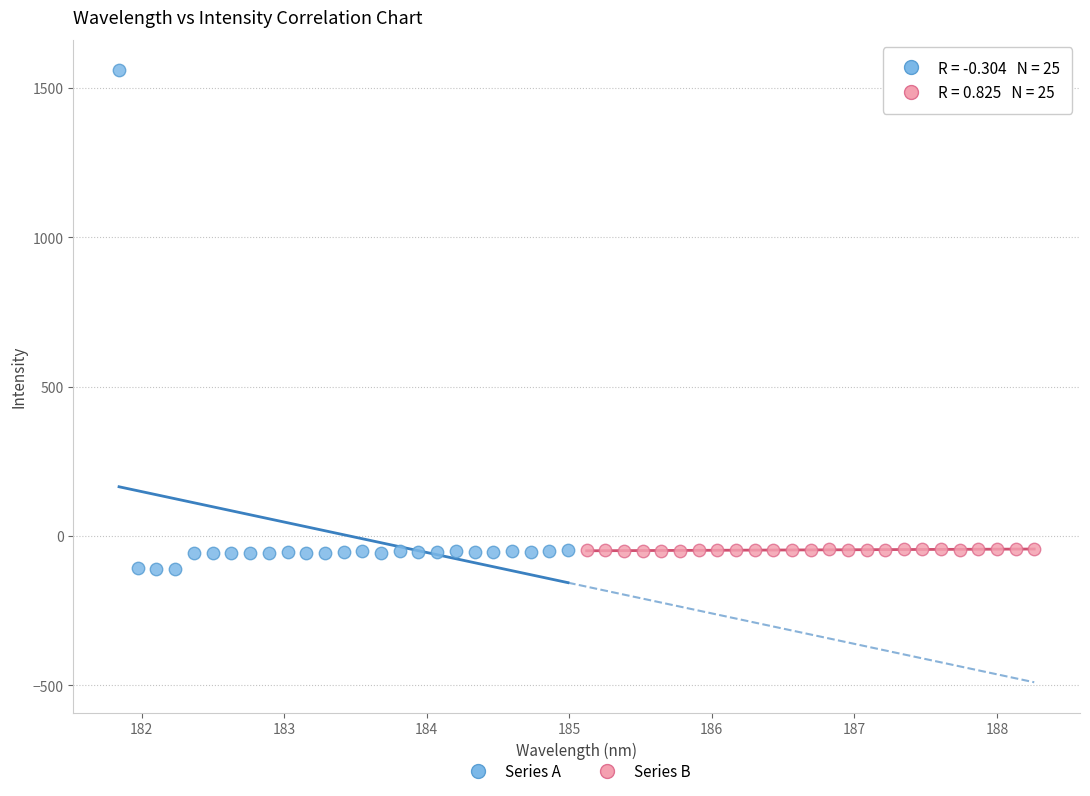

Which series has the largest Y range (max minus min)?

Series A